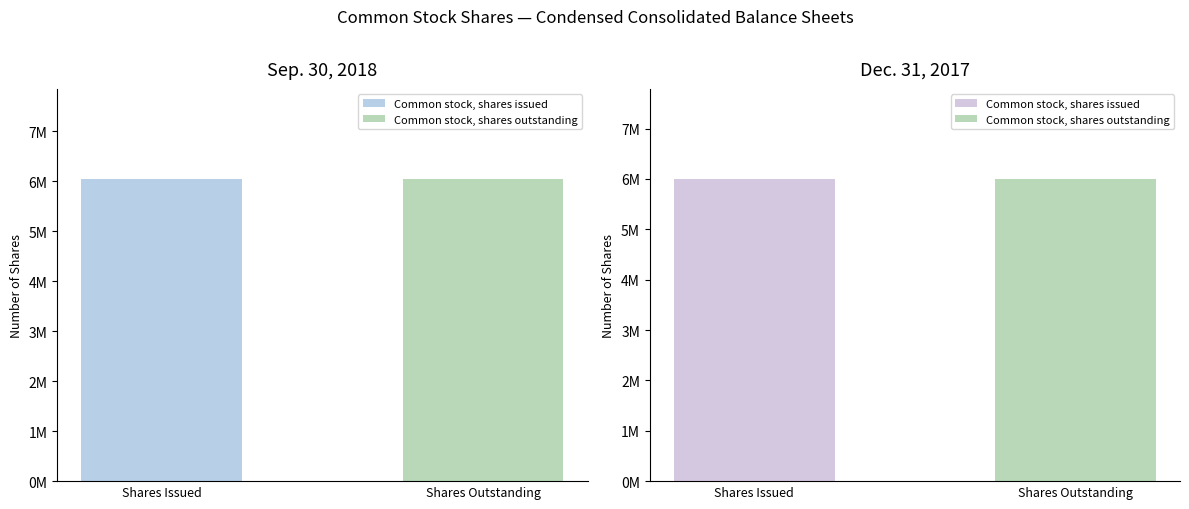

What is the spread (max minus min) of values at Common stock, shares issued?

50424